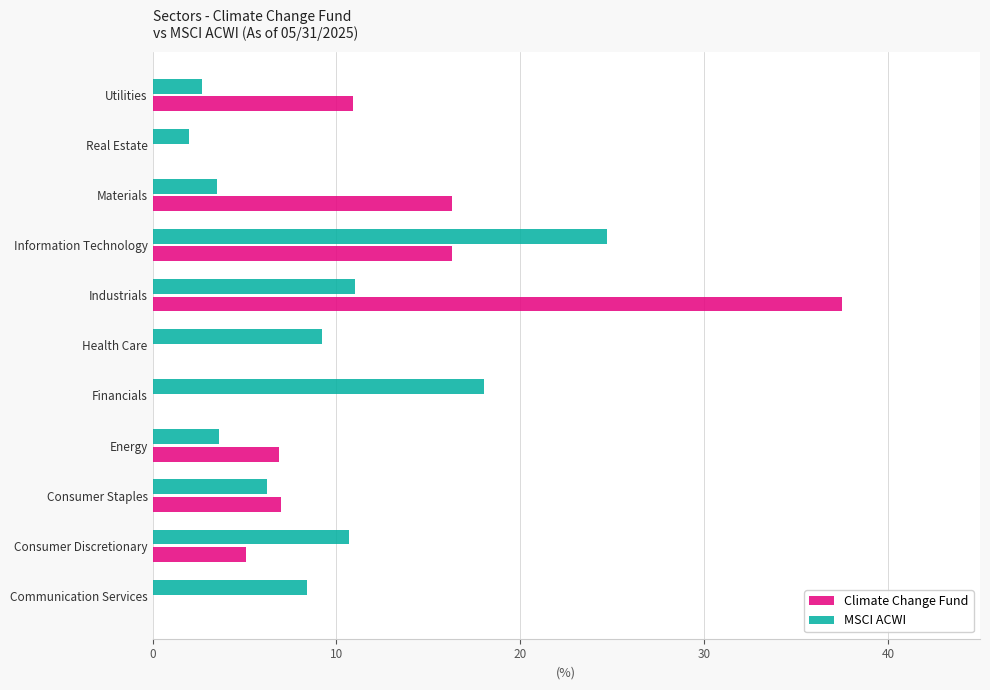

What is the maximum value shown in the chart?

37.5